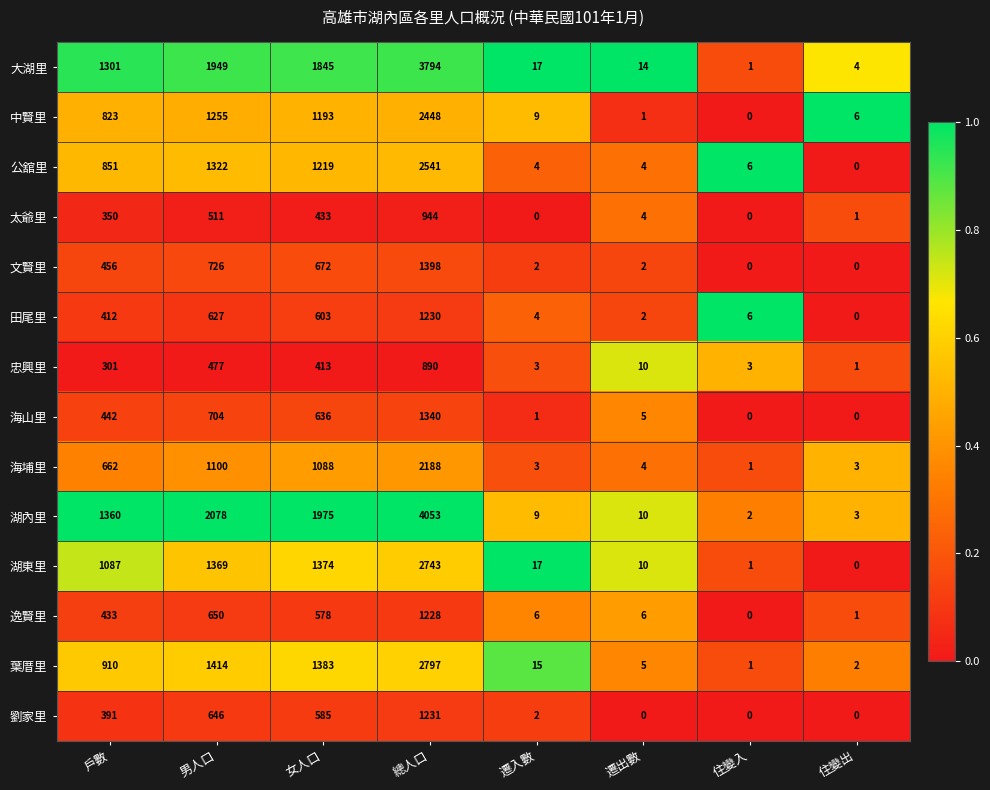

The value of 海埔里 at 遷入數 is 2. True or false?

False